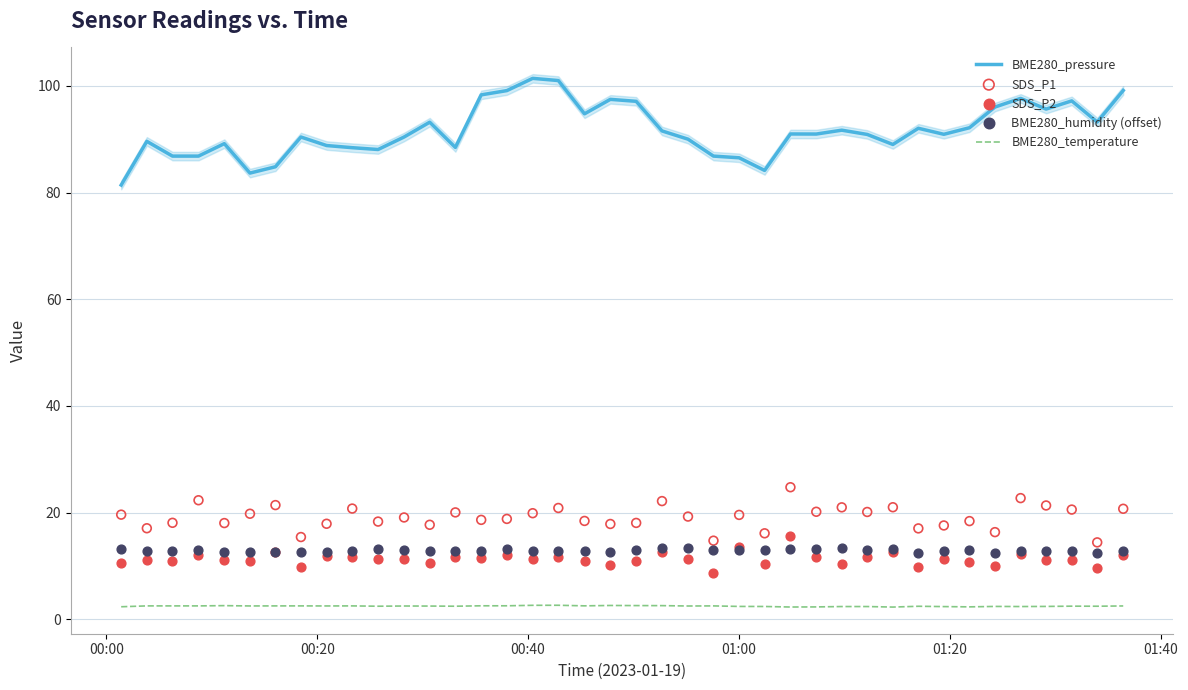

True or false: BME280_temperature and BME280_pressure intersect in this chart.

False